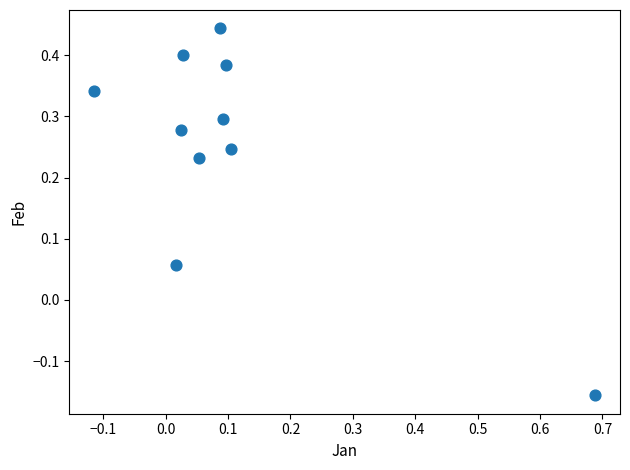

What is the range of X values (max minus min)?

0.8